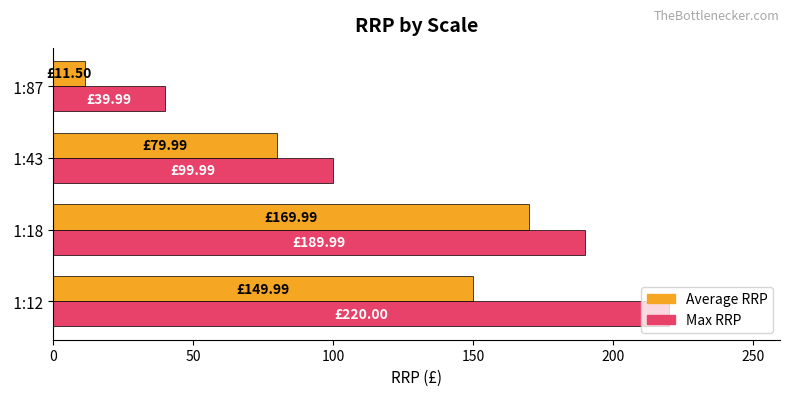

Count the number of categories in the chart.

4